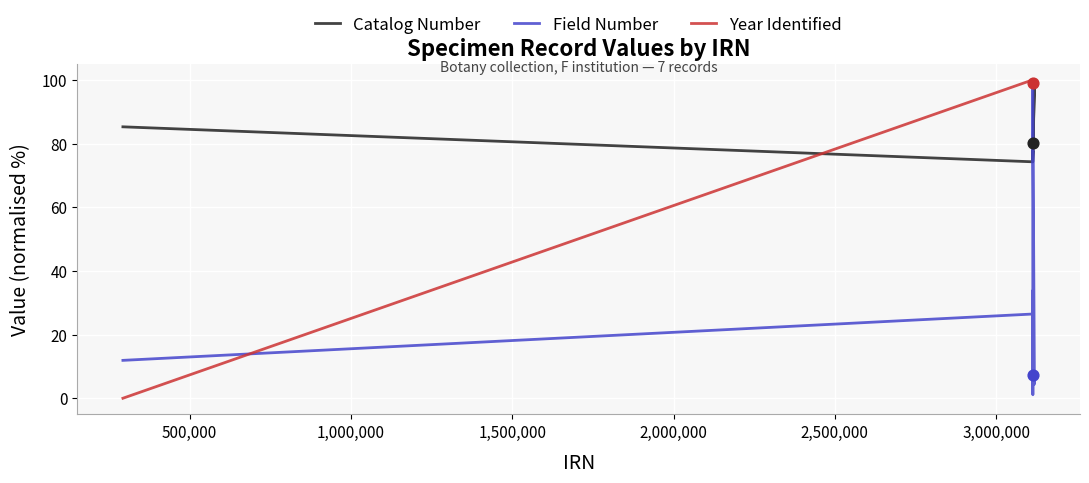

Which series contains the lowest Y value?

Year Identified